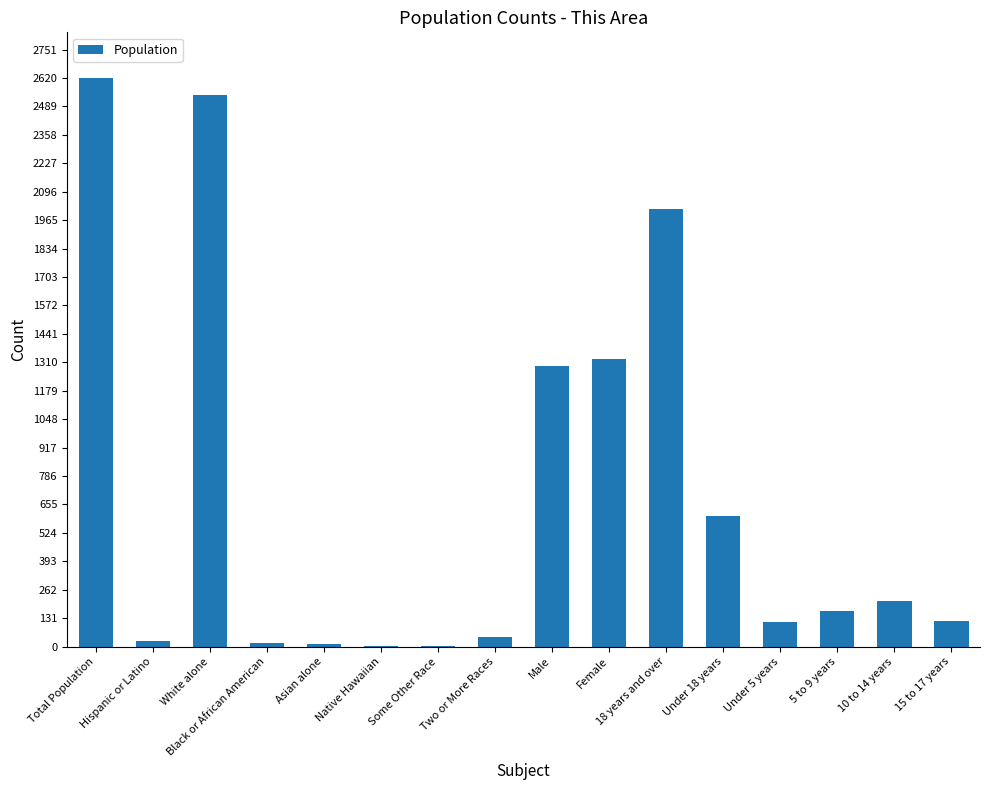

The chart shows a value of 2543 at White alone. True or false?

True